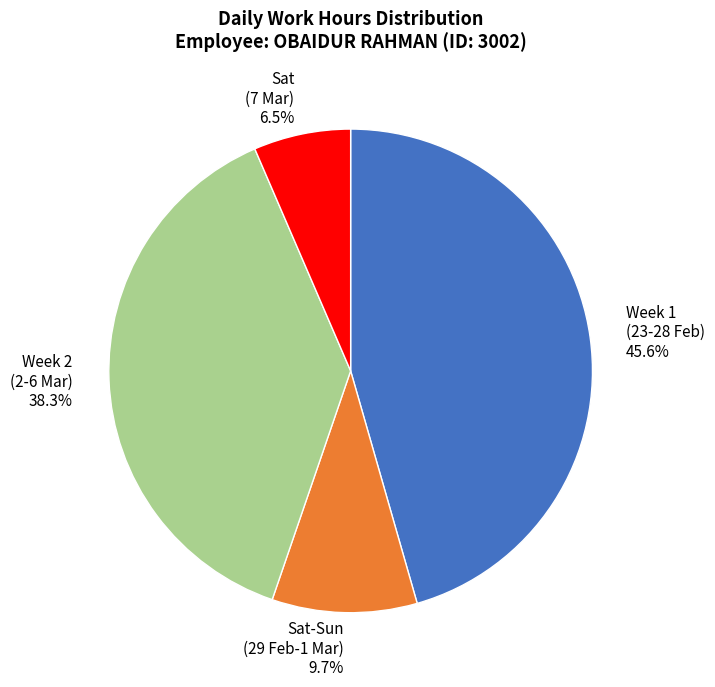

Rank the categories by value from lowest to highest.

Sat (7 Mar) 6.5%, Sat-Sun (29 Feb-1 Mar) 9.7%, Week 2 (2-6 Mar) 38.3%, Week 1 (23-28 Feb) 45.6%